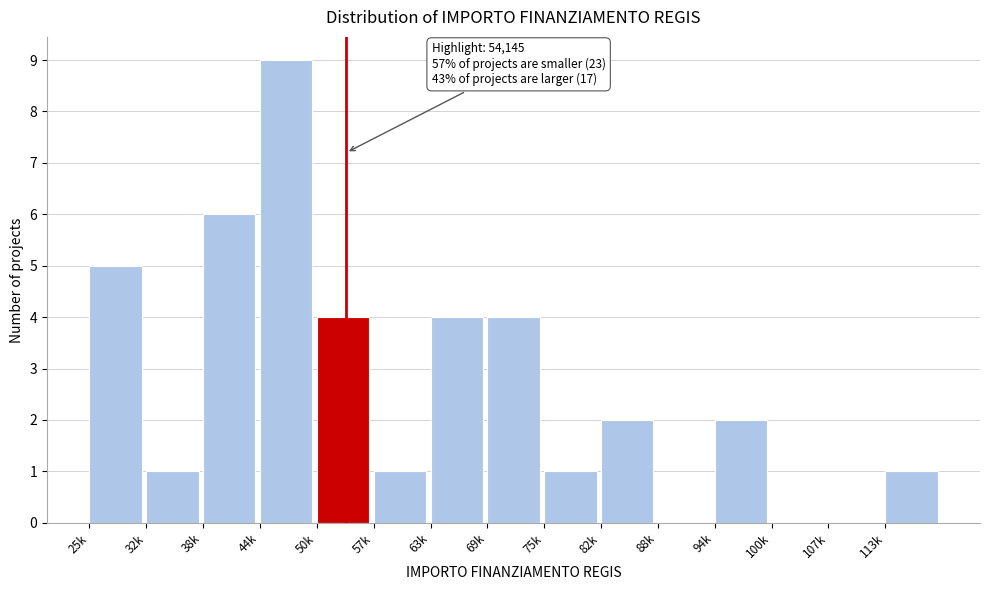

Reading right to left, list all the values displayed in this chart.

113k=1	107k=0	100k=0	94k=2	88k=0	82k=2	75k=1	69k=4	63k=4	57k=1	50k=4	44k=9	38k=6	32k=1	25k=5